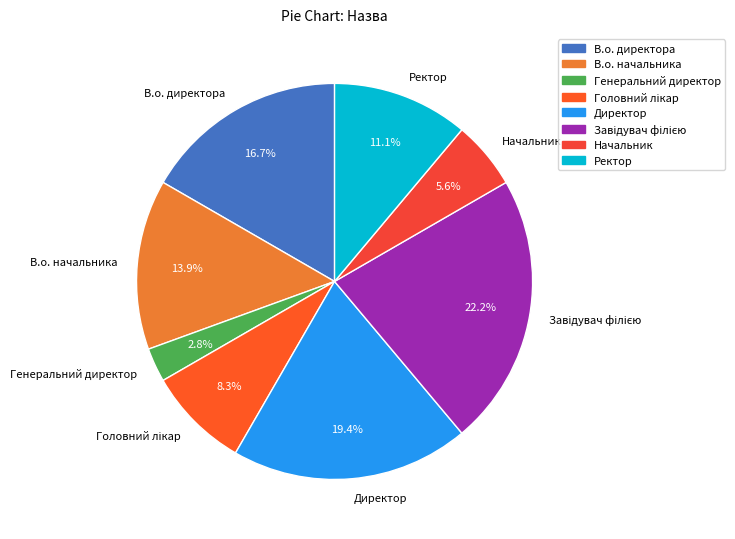

To the nearest percent, what is the average slice percentage?

12%